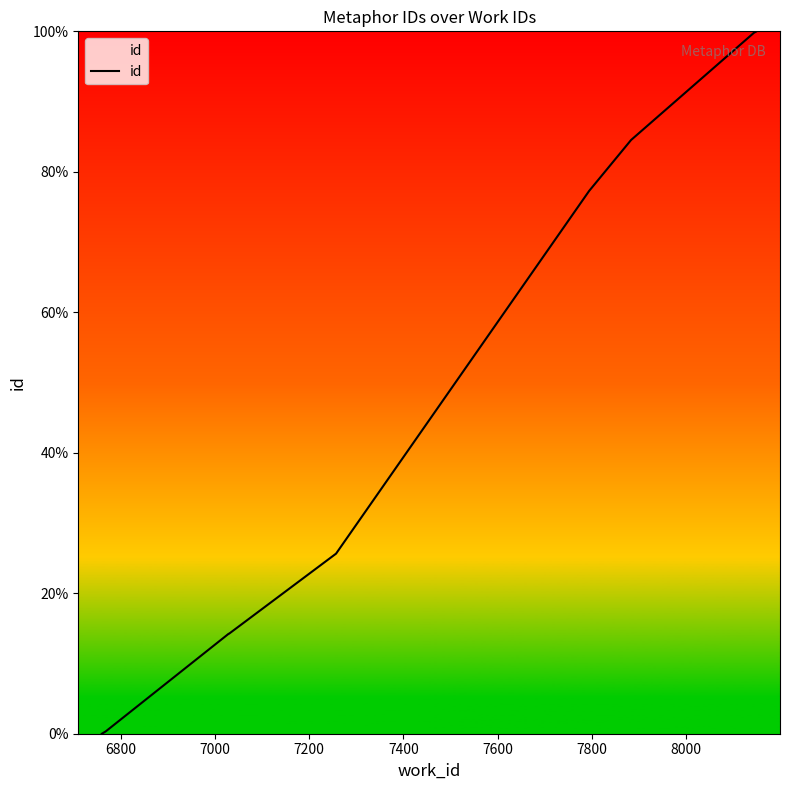

The value at 7200 is 20.3. True or false?

False